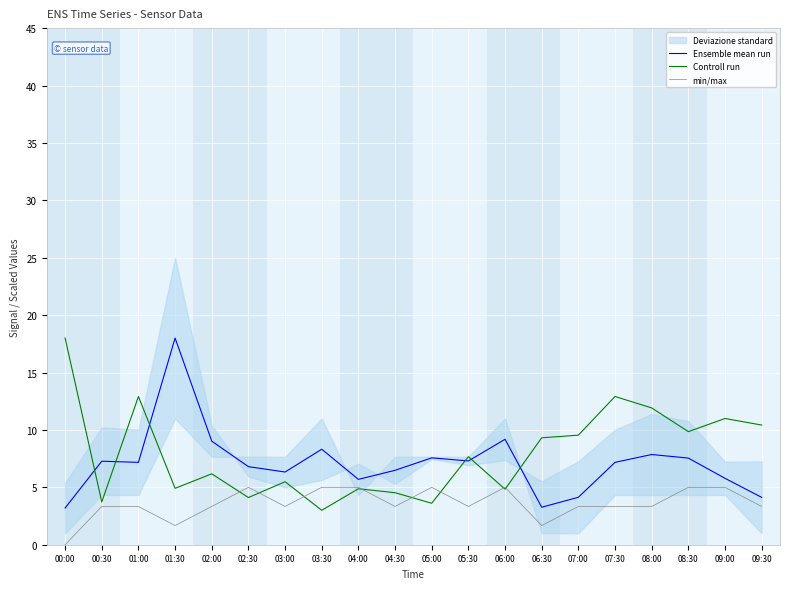

Is it true that Controll run equals 4.8 at 06:00?

True